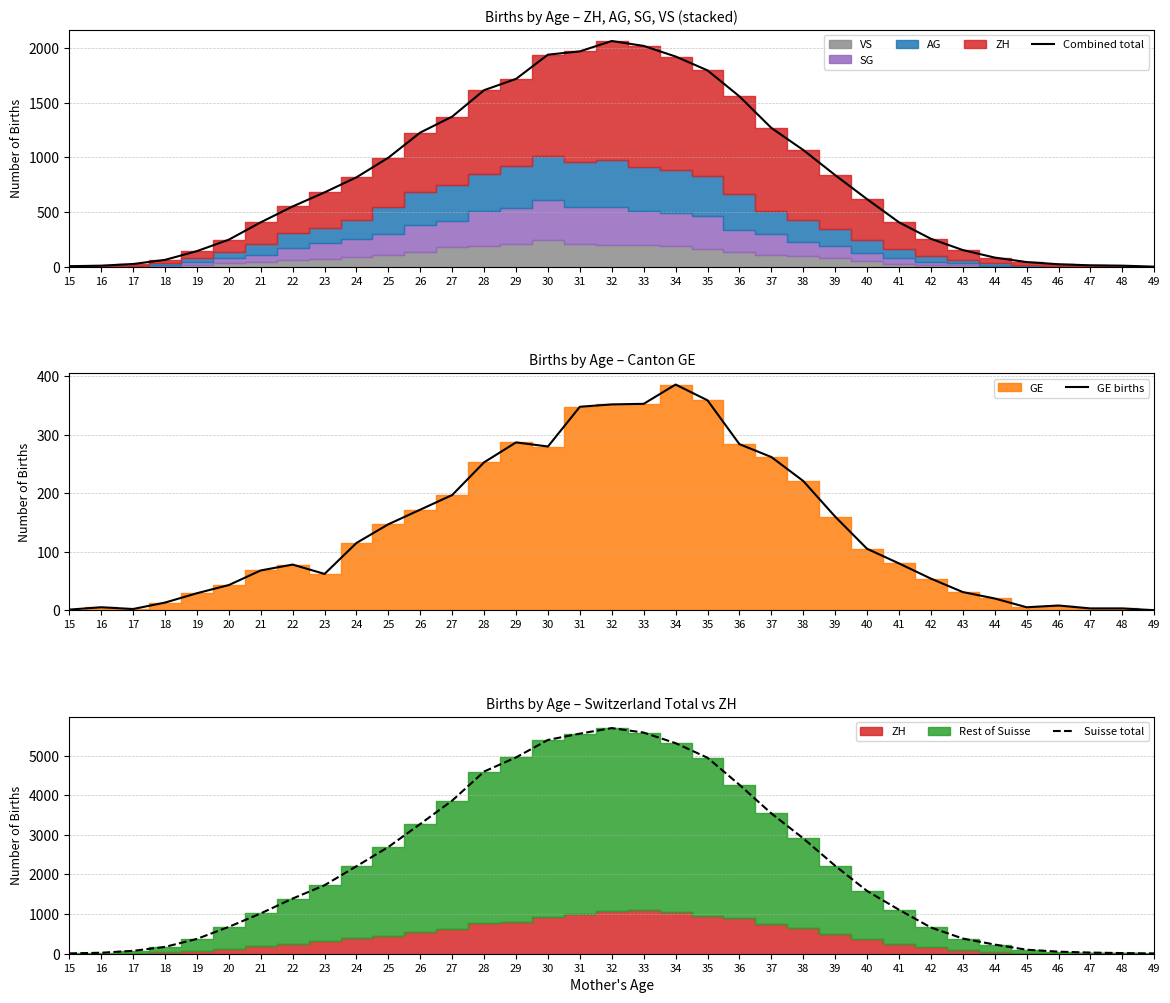

True or false: Suisse total has more than 0 interior local peaks.

True